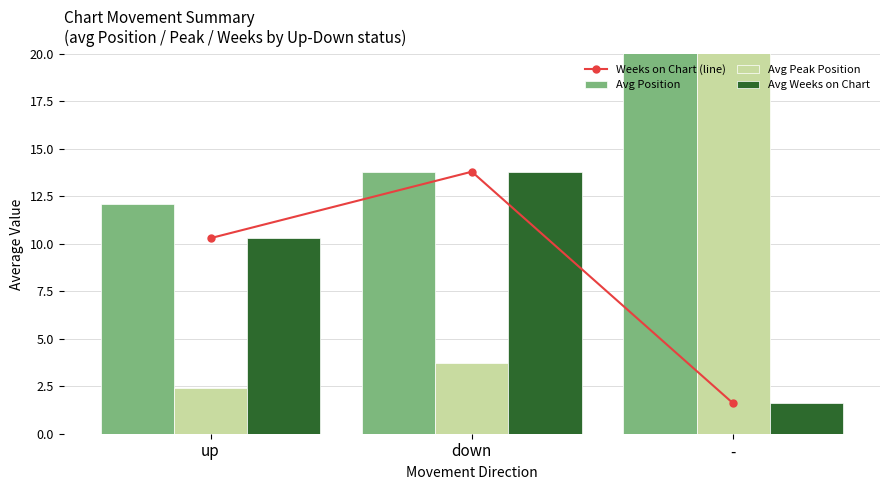

How many groups of bars are there?

3